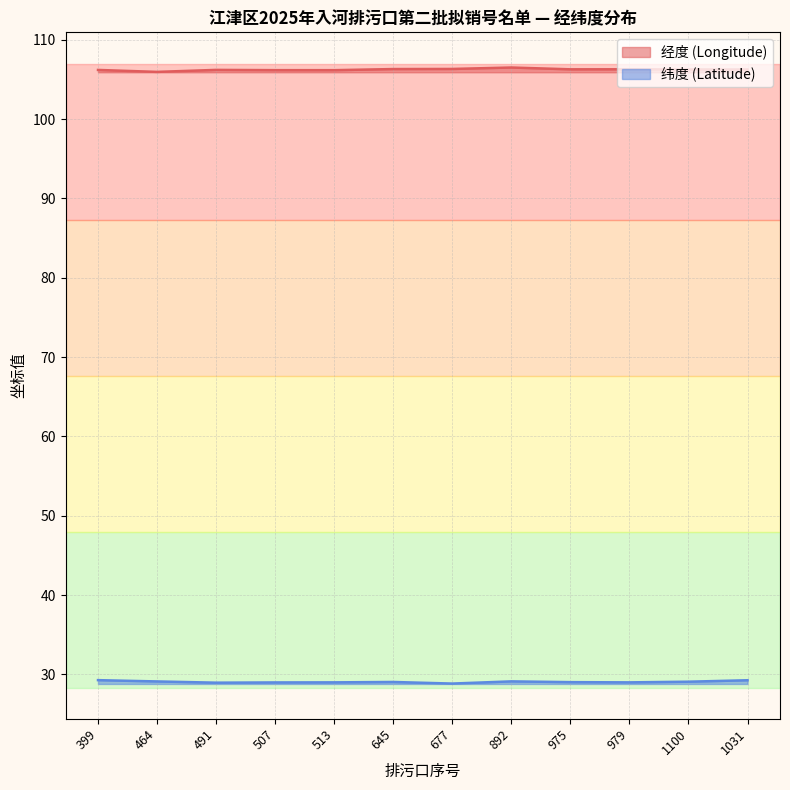

True or false: 纬度 (Latitude) has more than 1 points higher than both neighbors.

True